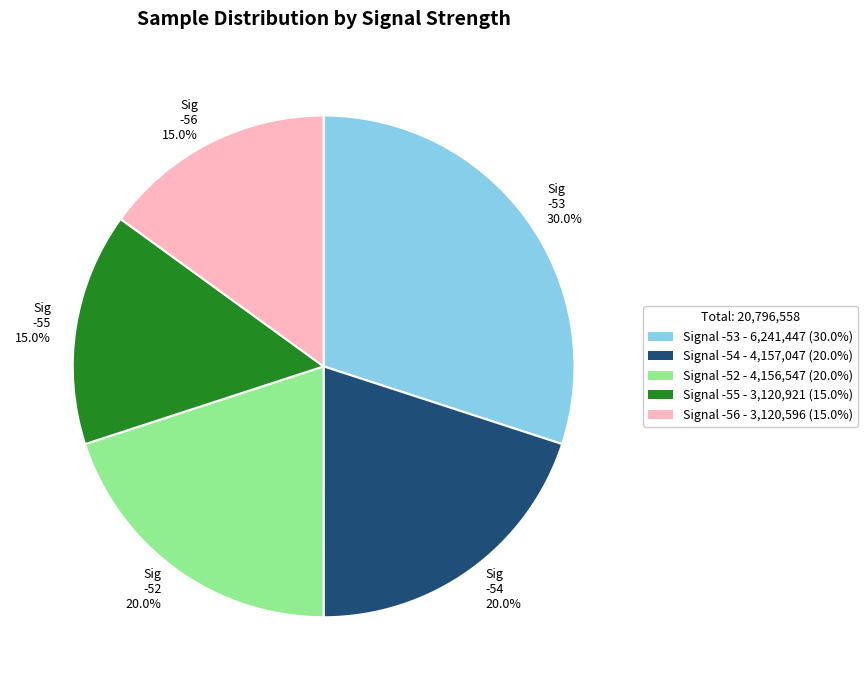

What is the ratio of the value at Sig -55 15.0% to the value at Sig -54 20.0%?

0.8